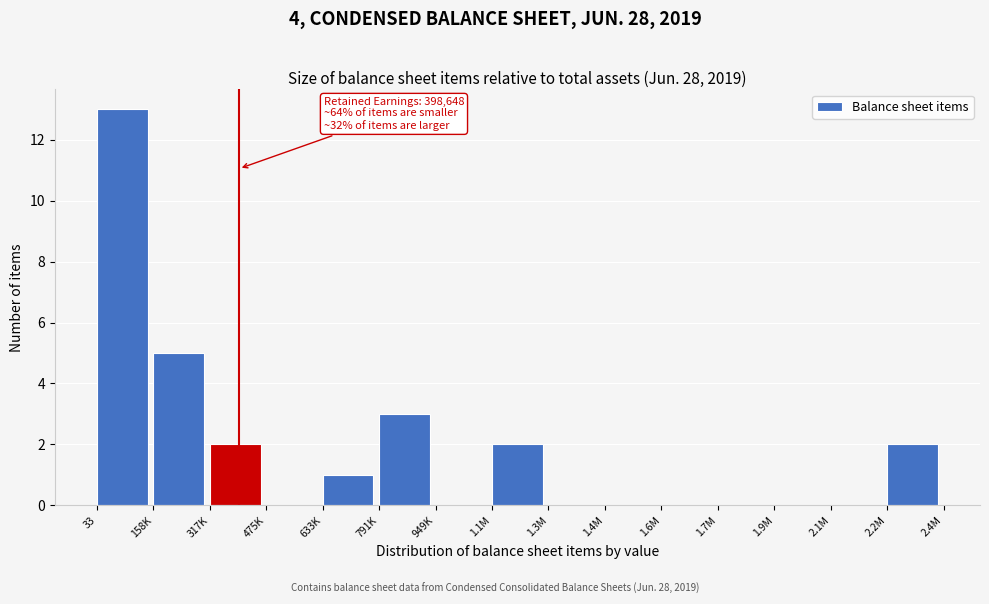

Reading left to right, what are all the values shown in this chart?

33=13	158K=5	317K=2	475K=0	633K=1	791K=3	949K=0	1.1M=2	1.3M=0	1.4M=0	1.6M=0	1.7M=0	1.9M=0	2.1M=0	2.2M=2